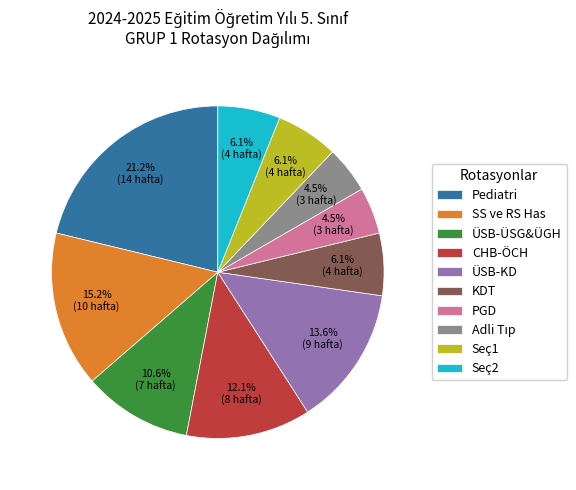

Which slice is the largest?

Pediatri